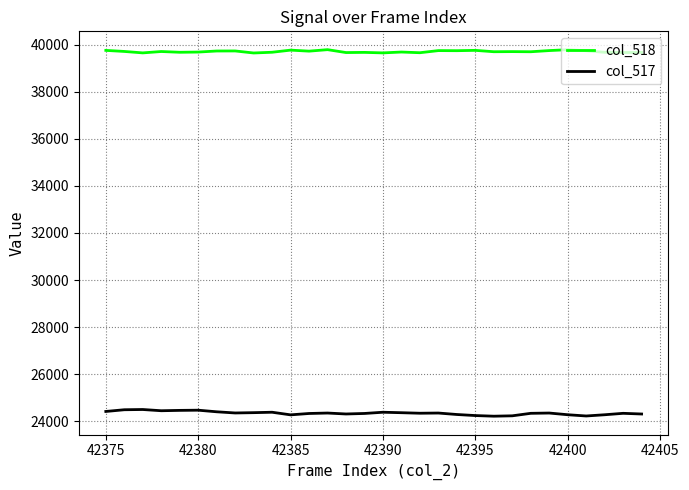

What is the lowest value of the col_517 series?

24215